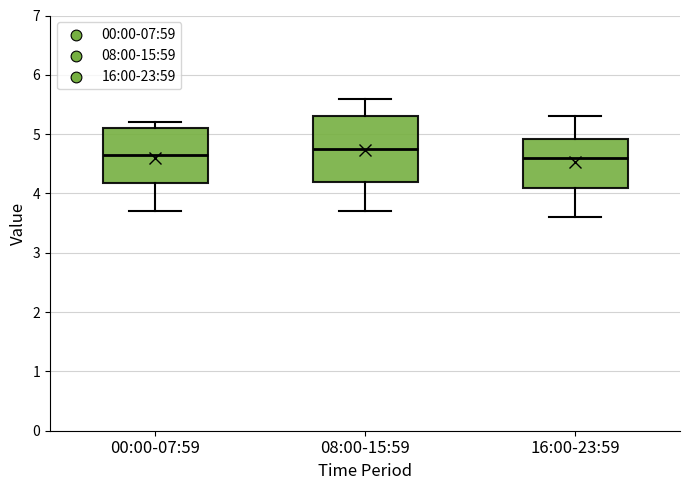

Where does the lower whisker of the box for 00:00-07:59 end on the y-axis? The values are not printed on the chart, so give them approximately, as read against the axis.

3.7